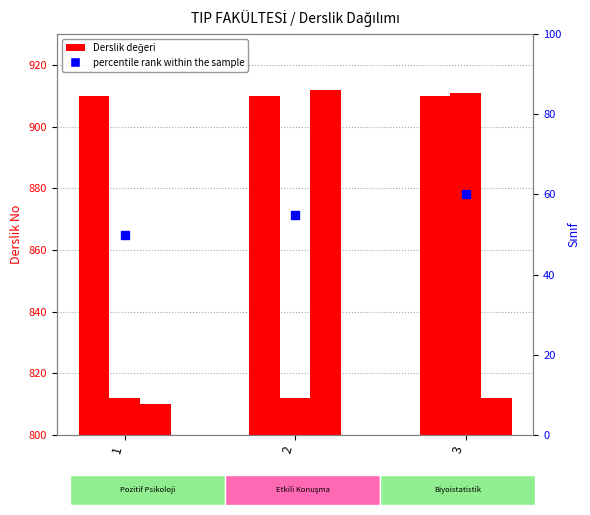

What is the sum of all percentile rank within the sample values?

165